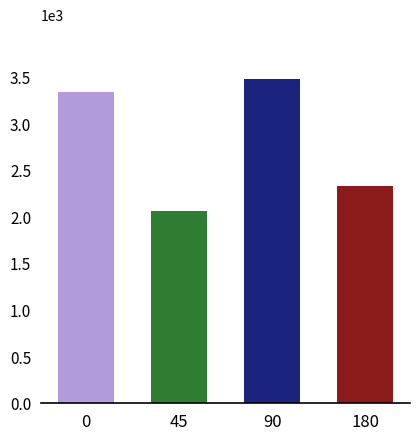

Are the bars horizontal?

No